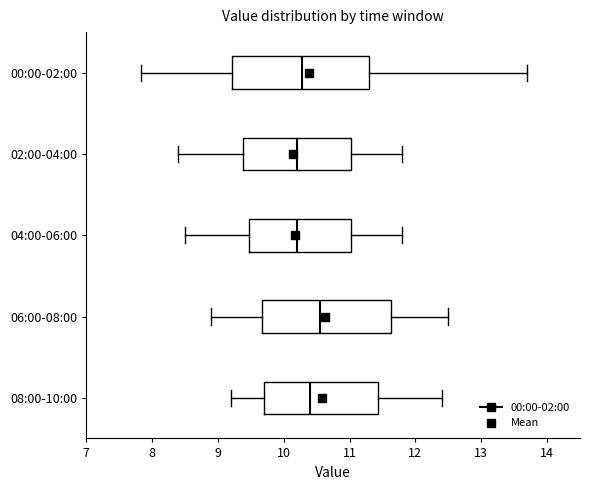

Reading bottom to top, transcribe this box plot: for each box, give where its median line is, the range the box spans, and where its two whiskers end, as read against the x-axis. The values are not printed on the chart, so give them approximately, as read against the axis.

08:00-10:00: median 10.4, box 9.7 to 11.4, whiskers 9.2 to 12.4
06:00-08:00: median 10.6, box 9.7 to 11.6, whiskers 8.9 to 12.5
04:00-06:00: median 10.2, box 9.5 to 11.0, whiskers 8.5 to 11.8
02:00-04:00: median 10.2, box 9.4 to 11.0, whiskers 8.4 to 11.8
00:00-02:00: median 10.3, box 9.2 to 11.3, whiskers 7.8 to 13.7